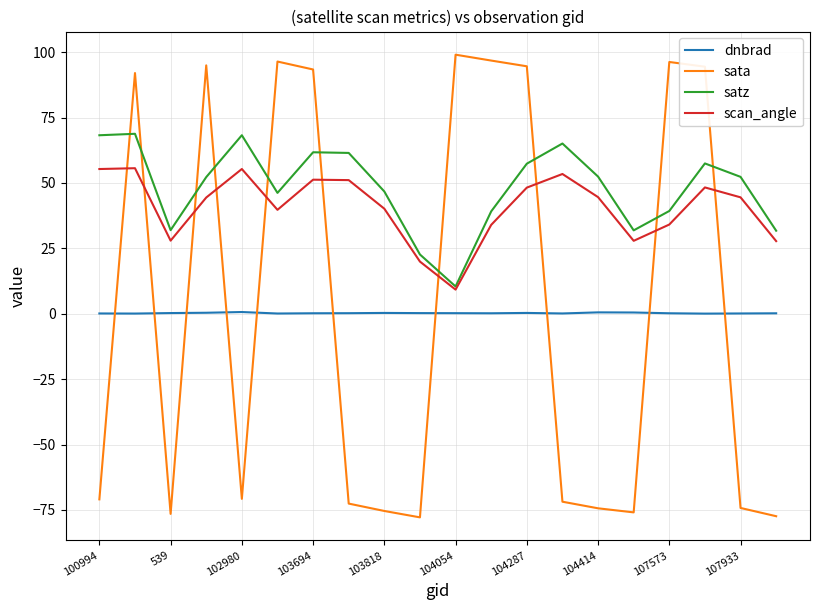

Which series has the widest spread of values?

sata